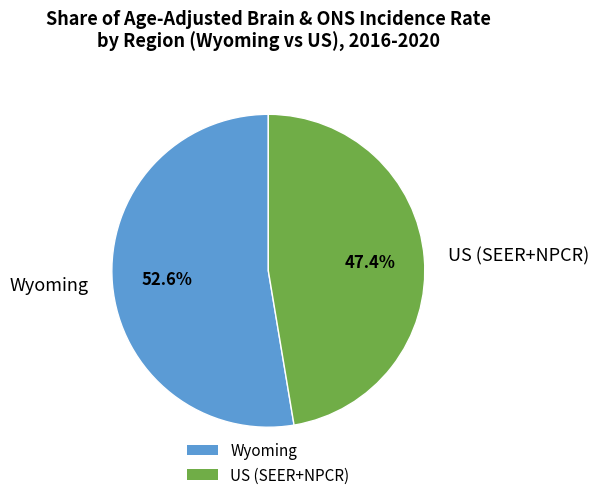

What percentage is the Wyoming slice, to the nearest percent?

53%